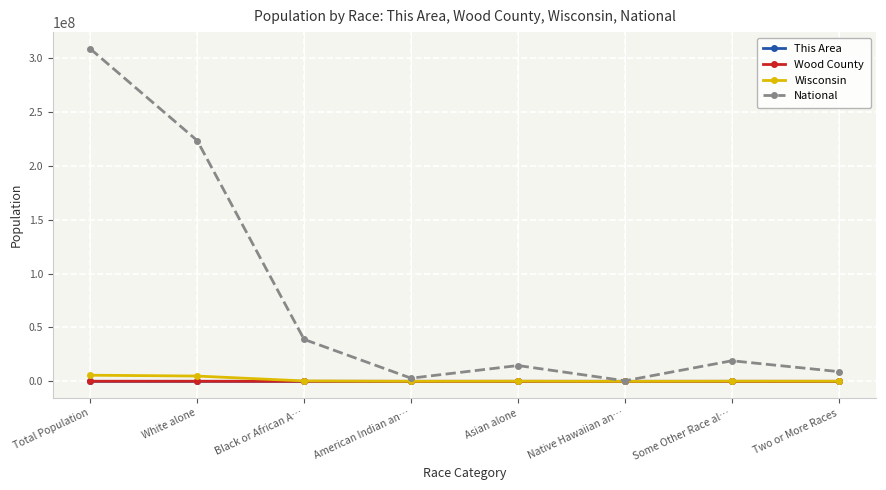

Which series has the largest total across all categories?

National